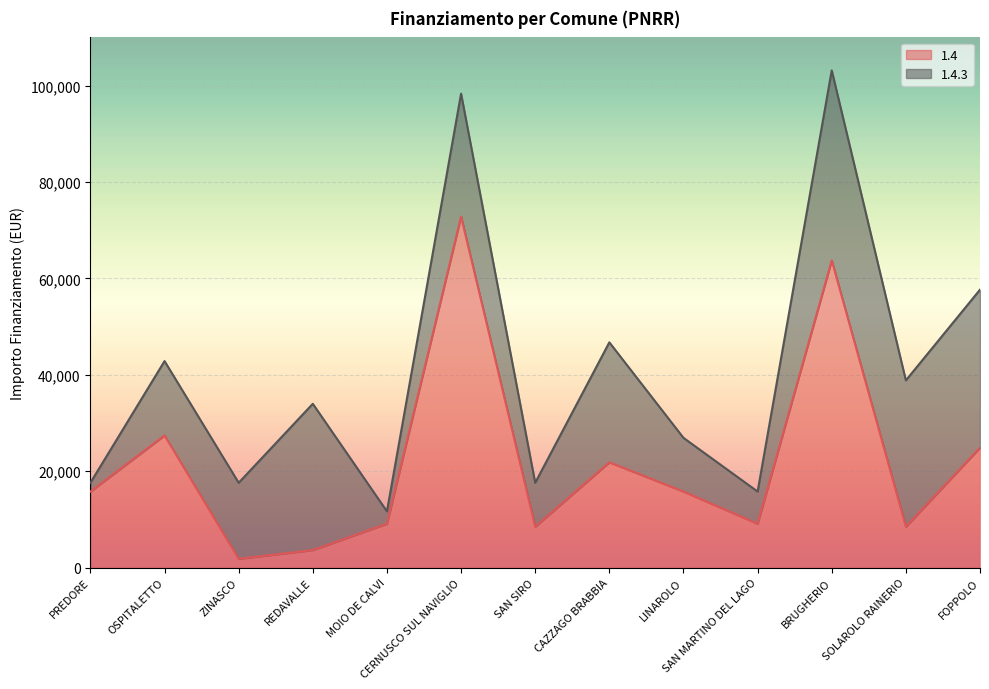

At which label does the data first exceed 15782?

OSPITALETTO